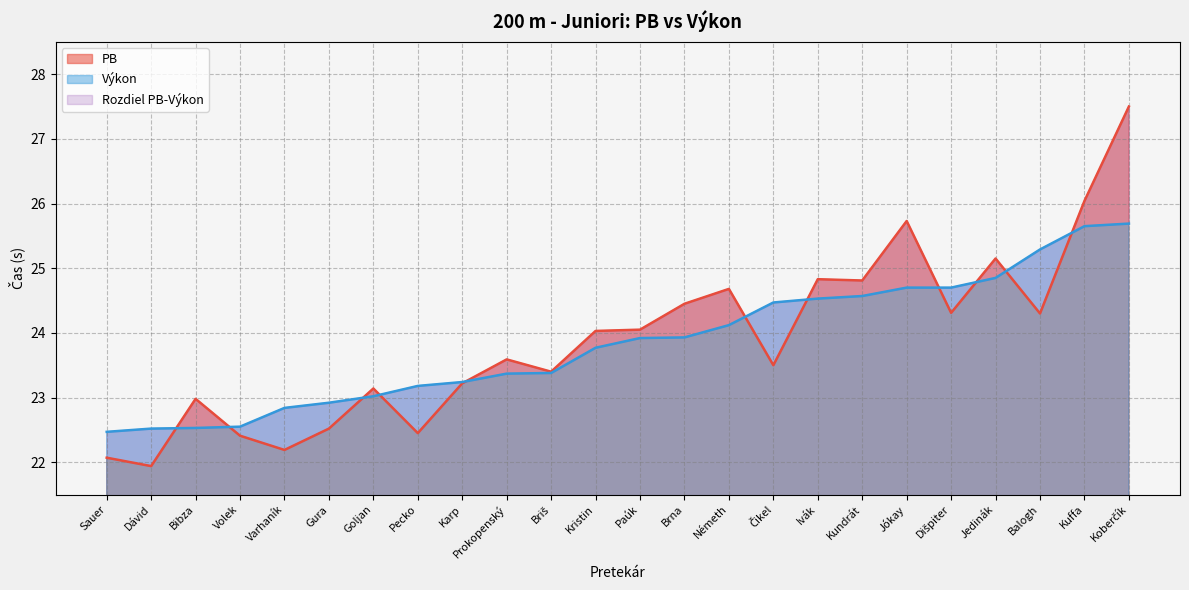

What is the spread (max minus min) of values at Brna?

0.5